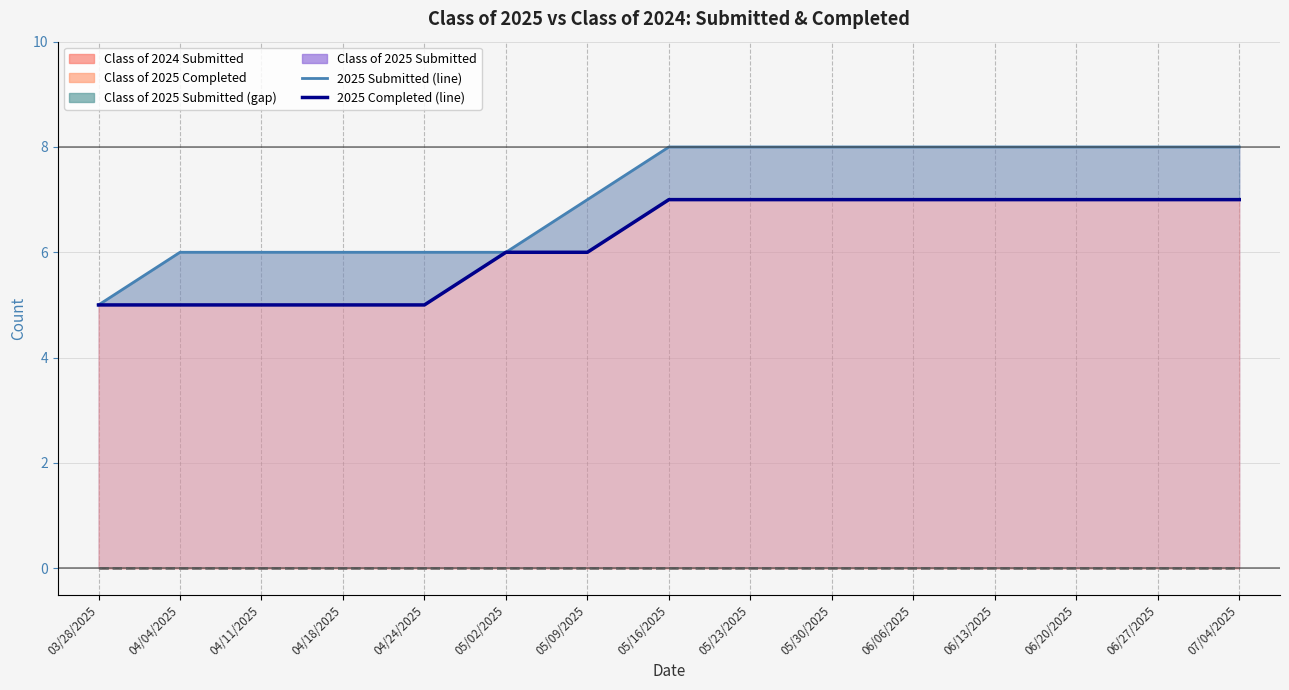

What is the value of the Class of 2025 Completed (line) point at the 3rd from the left?

5